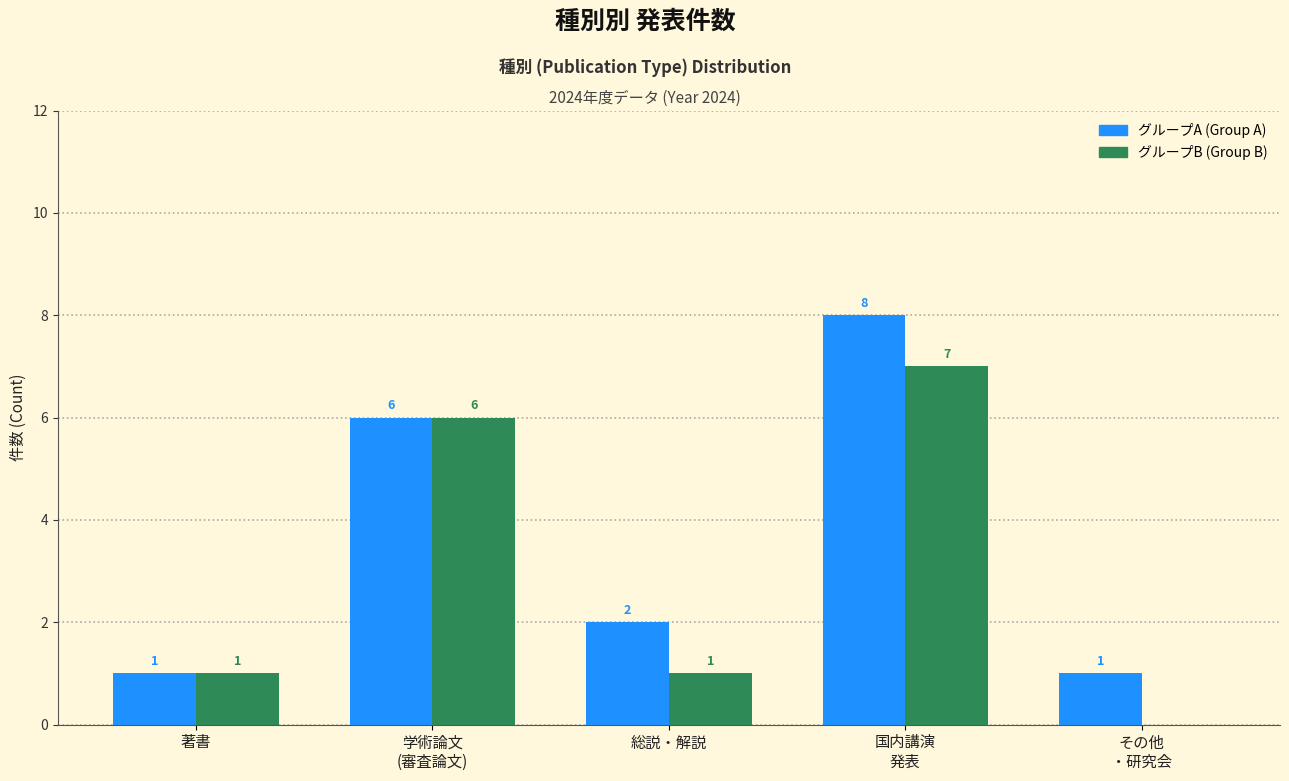

What is the total value across all series at 総説・解説?

3